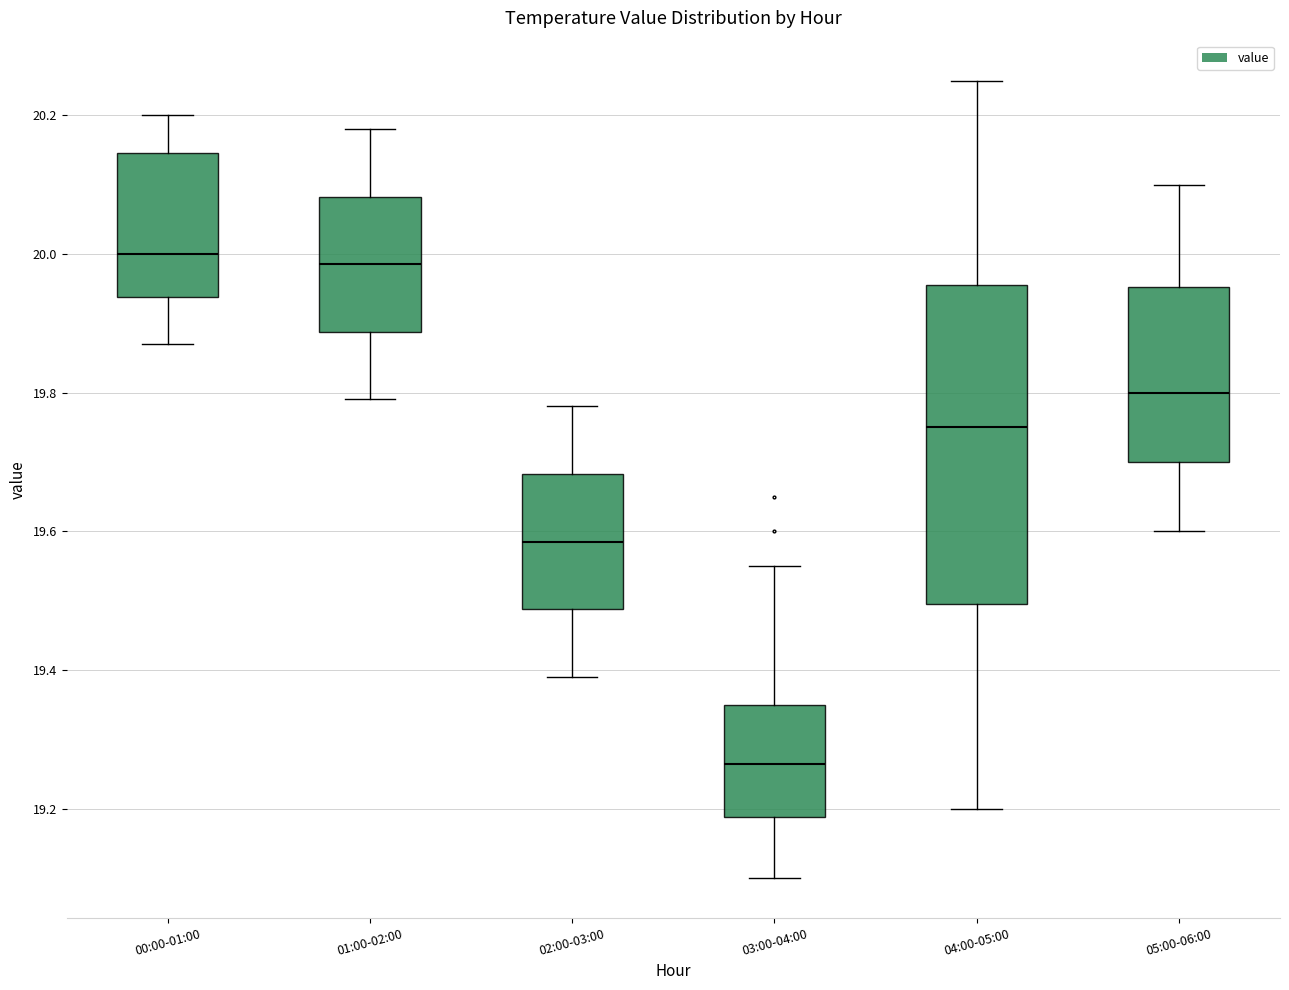

Where does the median line of the box for 02:00-03:00 sit on the y-axis? The values are not printed on the chart, so give them approximately, as read against the axis.

19.58